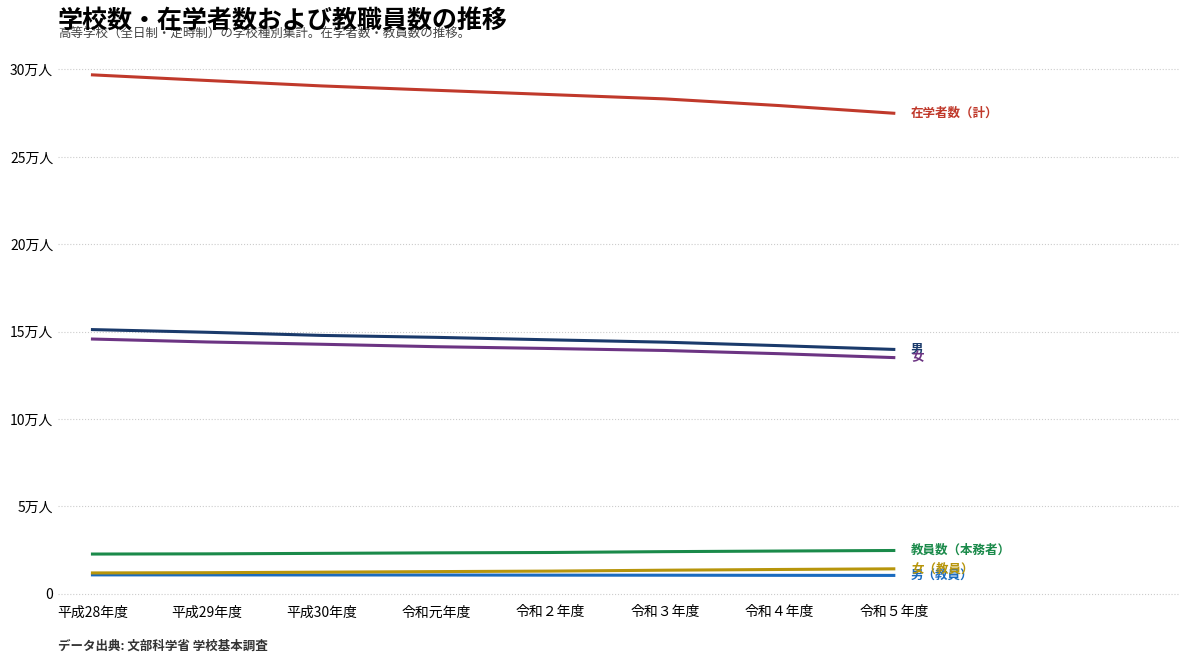

Is this an area chart (filled region under the line)?

No